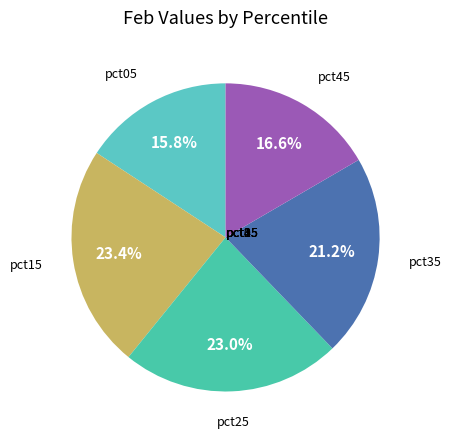

How many segments does this pie chart have?

5